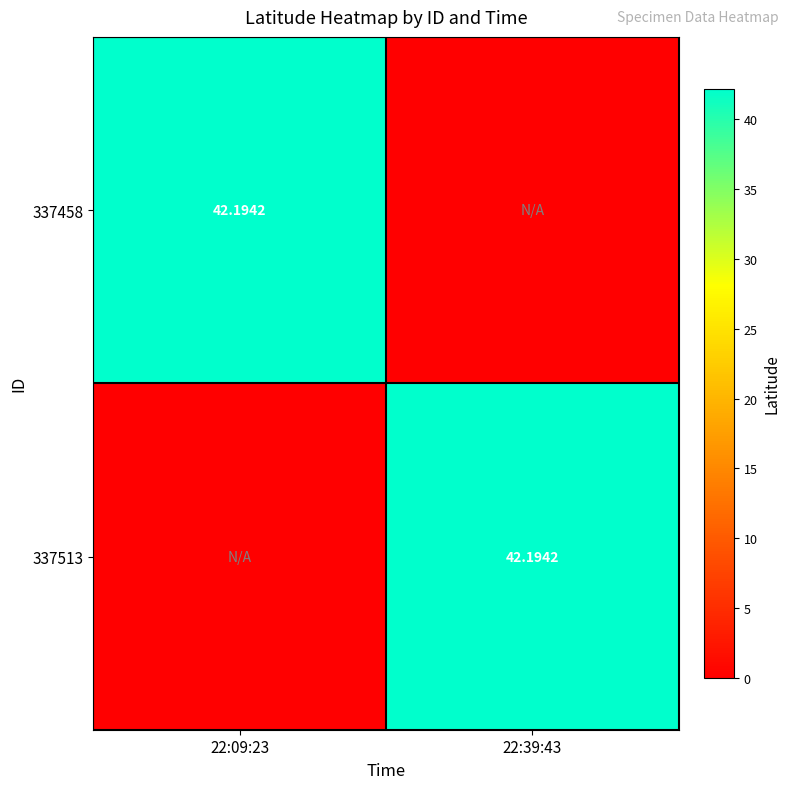

How many data points does each series have?

2